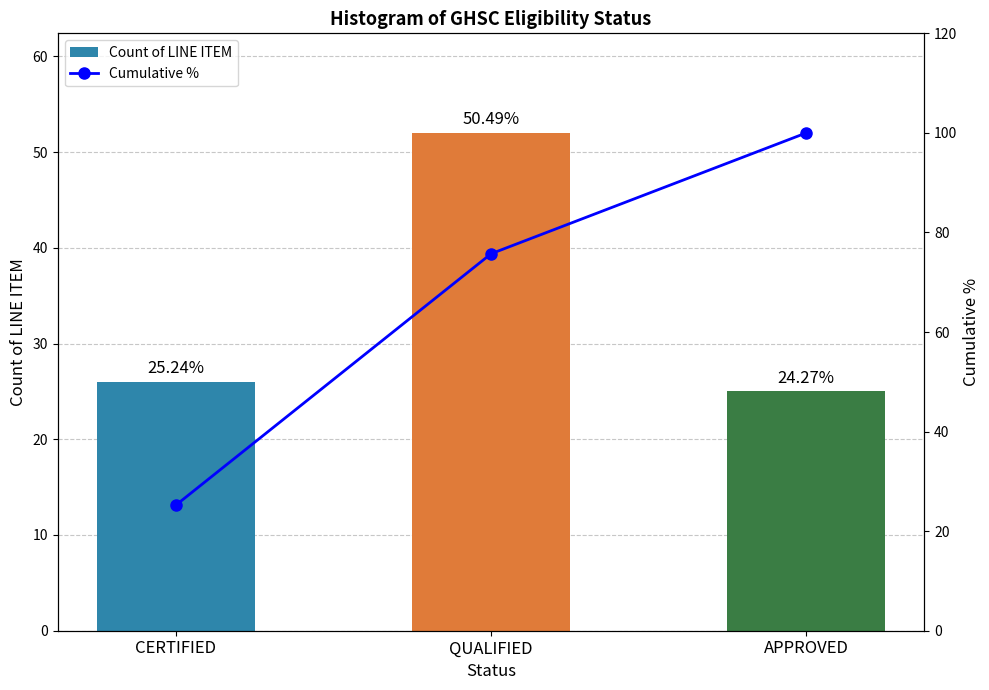

Read the Cumulative % value at QUALIFIED.

75.7